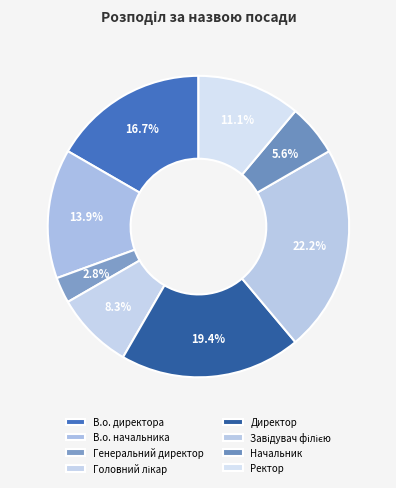

How many segments does this pie chart have?

8